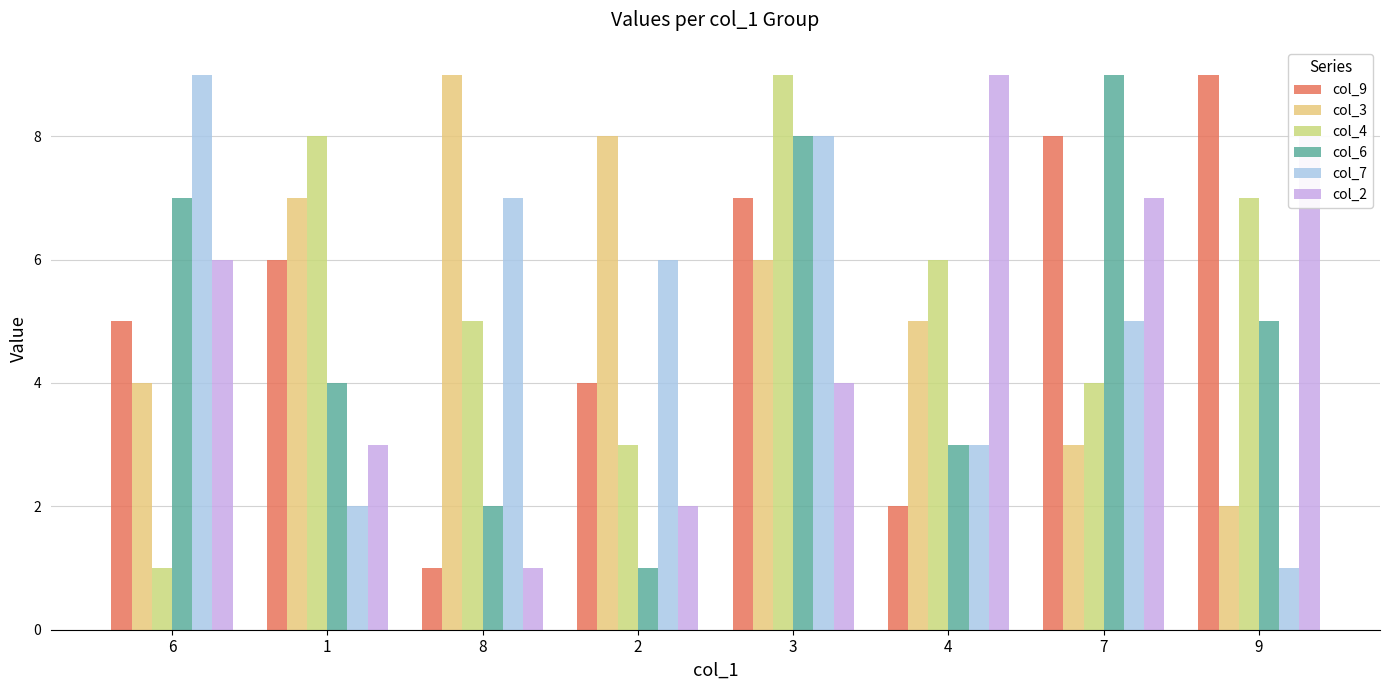

Reading right to left, extract all data points from this chart.

col_9: 9=9	7=8	4=2	3=7	2=4	8=1	1=6	6=5
col_3: 9=2	7=3	4=5	3=6	2=8	8=9	1=7	6=4
col_4: 9=7	7=4	4=6	3=9	2=3	8=5	1=8	6=1
col_6: 9=5	7=9	4=3	3=8	2=1	8=2	1=4	6=7
col_7: 9=1	7=5	4=3	3=8	2=6	8=7	1=2	6=9
col_2: 9=8	7=7	4=9	3=4	2=2	8=1	1=3	6=6